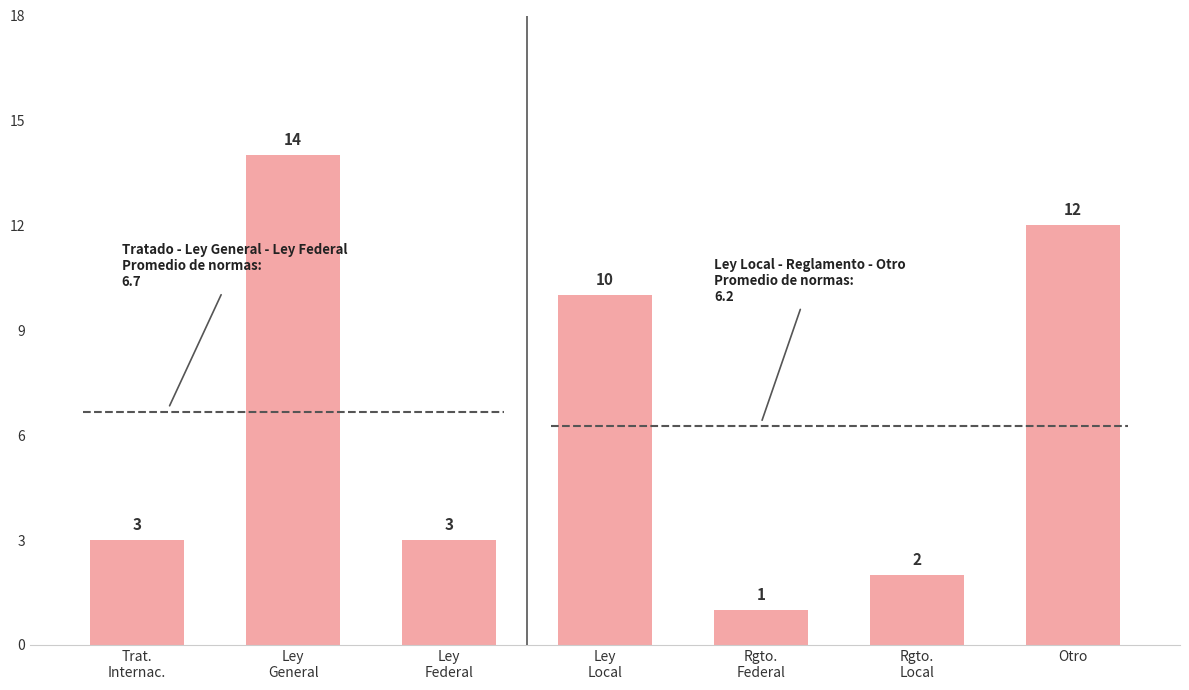

What is the minimum value shown in the chart?

1